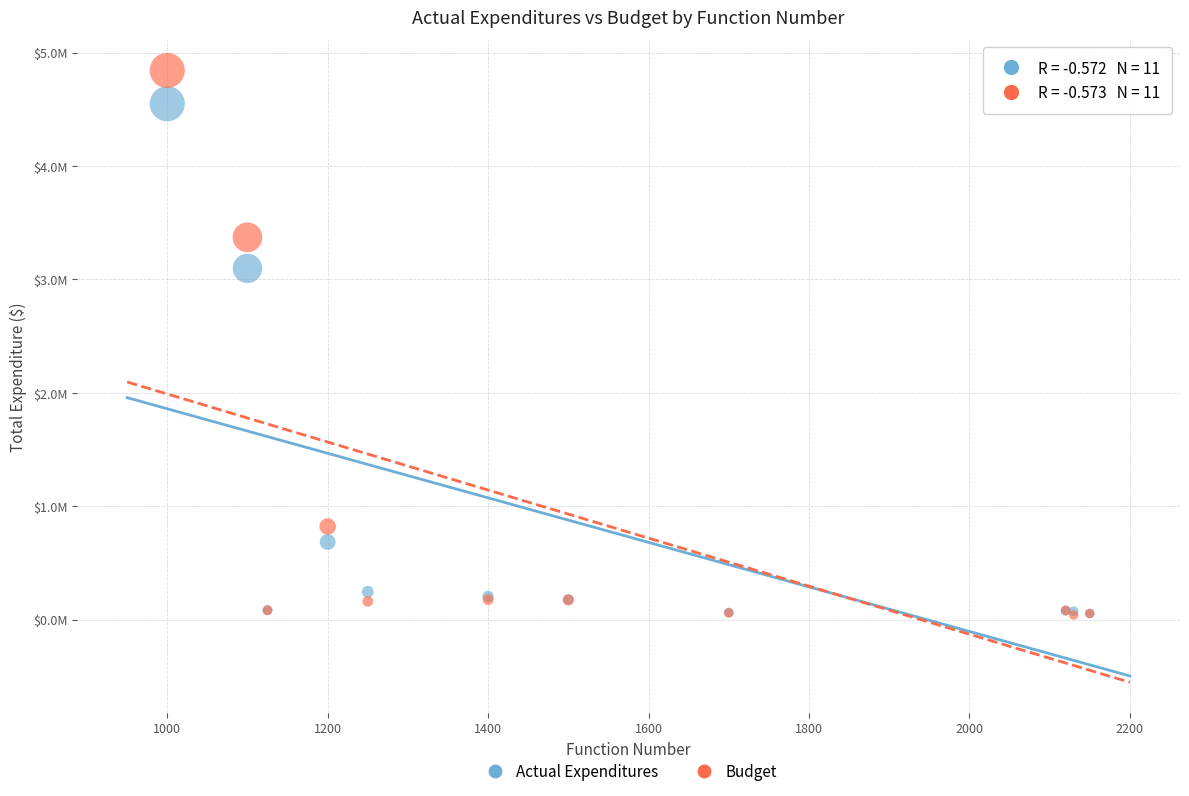

Which series has the largest Y range (max minus min)?

Budget